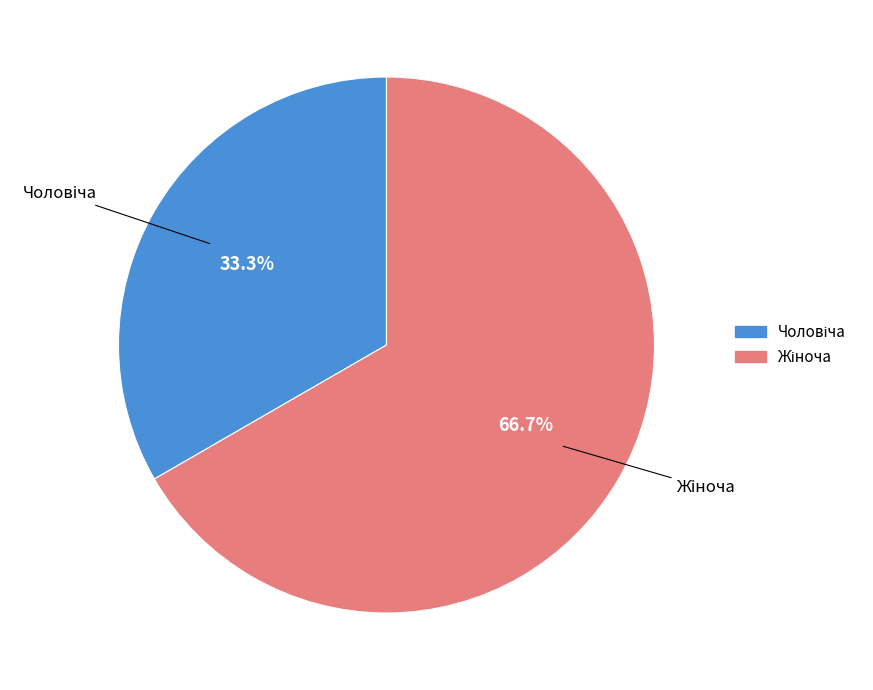

Does any single category account for the majority?

Yes